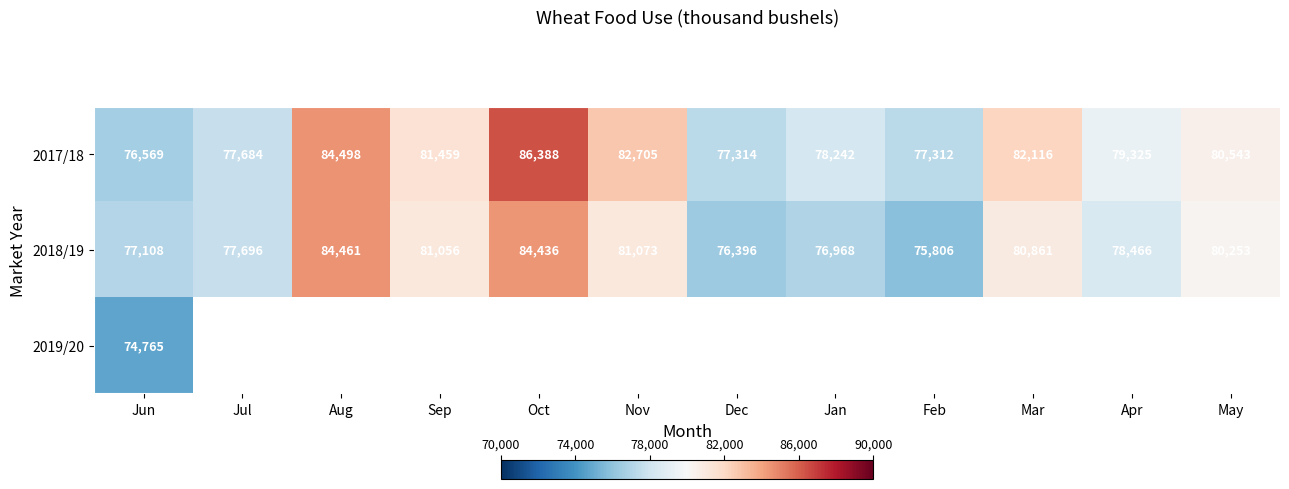

How many values in the 2018/19 series are below 80253?

6